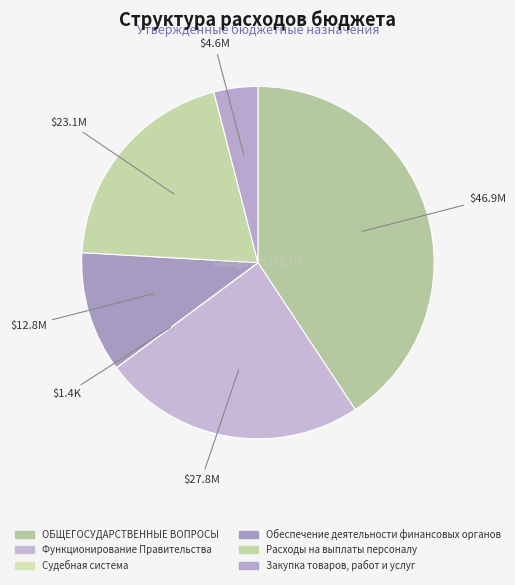

Which slice is the largest?

ОБЩЕГОСУДАРСТВЕННЫЕ ВОПРОСЫ